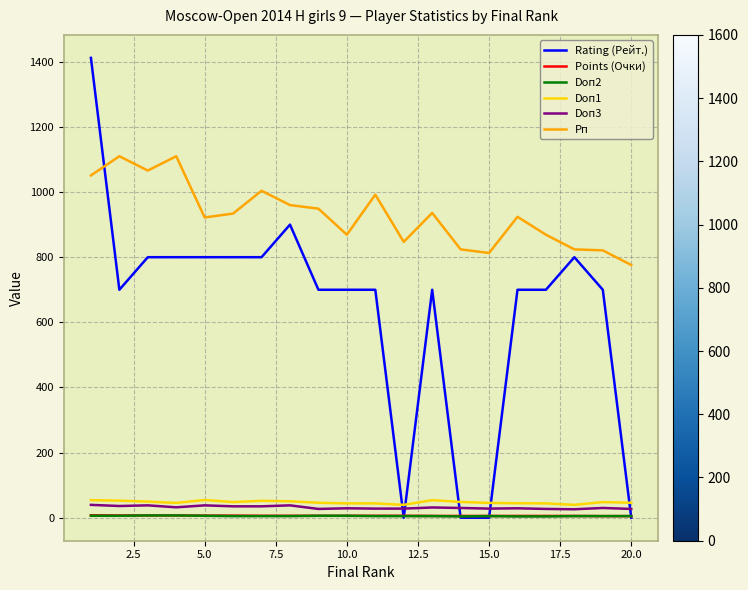

What is the average value of the Points (Очки) series?

6.0